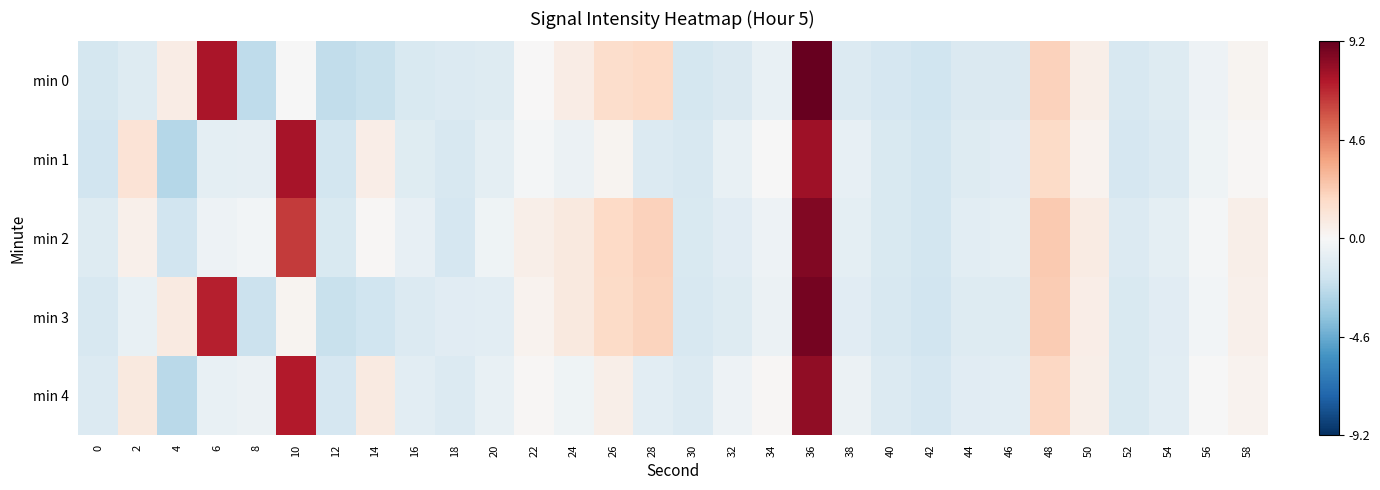

Reading left to right, list all the values displayed in this chart.

min 0: 0=-1.6	2=-1.2	4=0.7	6=7.5	8=-2.3	10=-0.0	12=-2.3	14=-2.1	16=-1.4	18=-1.2	20=-1.2	22=0.1	24=0.7	26=1.6	28=1.8	30=-1.6	32=-1.4	34=-0.7	36=9.2	38=-1.2	40=-1.6	42=-1.9	44=-1.3	46=-1.3	48=2.2	50=0.5	52=-1.5	54=-1.2	56=-0.5	58=0.2
min 1: 0=-1.8	2=1.3	4=-2.6	6=-0.9	8=-0.8	10=7.6	12=-1.7	14=0.6	16=-1.1	18=-1.4	20=-0.9	22=-0.2	24=-0.6	26=0.2	28=-1.3	30=-1.5	32=-0.7	34=-0.1	36=7.8	38=-0.8	40=-1.4	42=-1.7	44=-1.2	46=-1.1	48=1.7	50=0.3	52=-1.6	54=-1.3	56=-0.4	58=0.1
min 2: 0=-1.2	2=0.4	4=-1.8	6=-0.5	8=-0.3	10=6.4	12=-1.4	14=0.1	16=-0.8	18=-1.6	20=-0.4	22=0.5	24=0.9	26=1.8	28=2.1	30=-1.4	32=-1.1	34=-0.5	36=8.5	38=-0.9	40=-1.4	42=-1.7	44=-1.0	46=-0.9	48=2.4	50=0.7	52=-1.3	54=-0.9	56=-0.2	58=0.5
min 3: 0=-1.5	2=-0.7	4=0.8	6=7.1	8=-2.0	10=0.2	12=-2.1	14=-1.9	16=-1.3	18=-1.1	20=-1.0	22=0.3	24=0.9	26=1.7	28=2.0	30=-1.5	32=-1.2	34=-0.6	36=8.8	38=-1.1	40=-1.5	42=-1.8	44=-1.2	46=-1.2	48=2.3	50=0.6	52=-1.4	54=-1.1	56=-0.3	58=0.4
min 4: 0=-1.3	2=0.9	4=-2.5	6=-0.7	8=-0.6	10=7.3	12=-1.6	14=0.8	16=-1.0	18=-1.3	20=-0.7	22=0.1	24=-0.4	26=0.5	28=-1.0	30=-1.3	32=-0.5	34=0.1	36=8.1	38=-0.6	40=-1.3	42=-1.6	44=-1.1	46=-1.0	48=1.9	50=0.5	52=-1.4	54=-1.0	56=-0.1	58=0.3